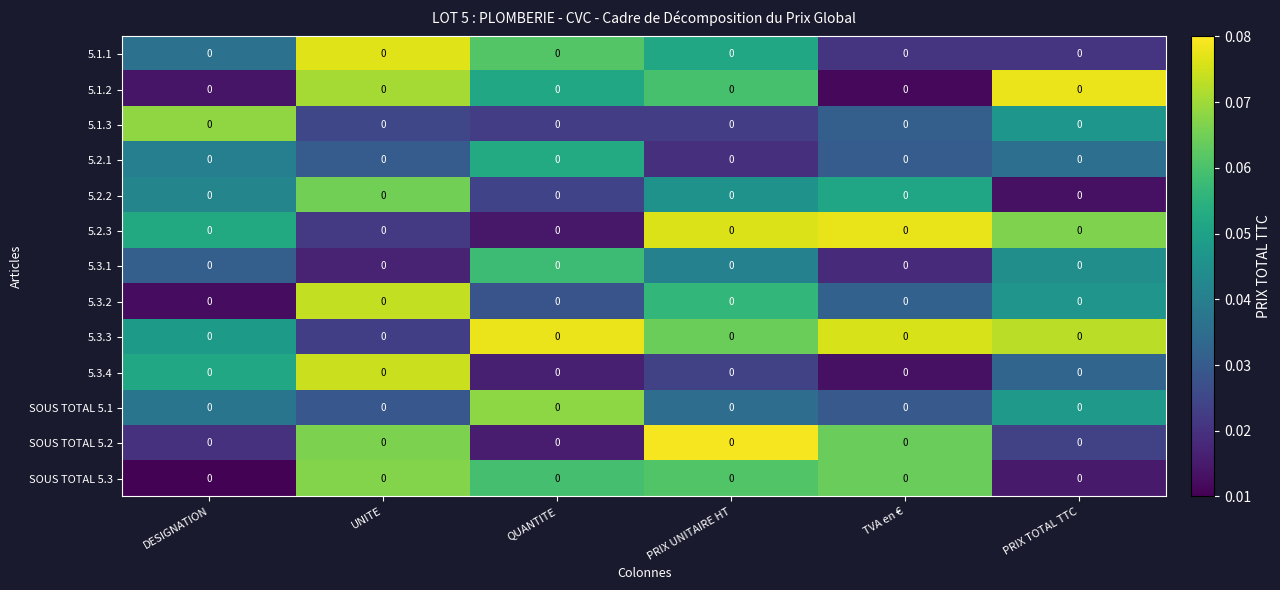

Reading left to right, extract all data points from this chart.

5.1.1: DESIGNATION=0.0	UNITE=0.0	QUANTITE=0.0	PRIX UNITAIRE HT=0.0	TVA en €=0.0	PRIX TOTAL TTC=0.0
5.1.2: DESIGNATION=0.0	UNITE=0.0	QUANTITE=0.0	PRIX UNITAIRE HT=0.0	TVA en €=0.0	PRIX TOTAL TTC=0.0
5.1.3: DESIGNATION=0.0	UNITE=0.0	QUANTITE=0.0	PRIX UNITAIRE HT=0.0	TVA en €=0.0	PRIX TOTAL TTC=0.0
5.2.1: DESIGNATION=0.0	UNITE=0.0	QUANTITE=0.0	PRIX UNITAIRE HT=0.0	TVA en €=0.0	PRIX TOTAL TTC=0.0
5.2.2: DESIGNATION=0.0	UNITE=0.0	QUANTITE=0.0	PRIX UNITAIRE HT=0.0	TVA en €=0.0	PRIX TOTAL TTC=0.0
5.2.3: DESIGNATION=0.0	UNITE=0.0	QUANTITE=0.0	PRIX UNITAIRE HT=0.0	TVA en €=0.0	PRIX TOTAL TTC=0.0
5.3.1: DESIGNATION=0.0	UNITE=0.0	QUANTITE=0.0	PRIX UNITAIRE HT=0.0	TVA en €=0.0	PRIX TOTAL TTC=0.0
5.3.2: DESIGNATION=0.0	UNITE=0.0	QUANTITE=0.0	PRIX UNITAIRE HT=0.0	TVA en €=0.0	PRIX TOTAL TTC=0.0
5.3.3: DESIGNATION=0.0	UNITE=0.0	QUANTITE=0.0	PRIX UNITAIRE HT=0.0	TVA en €=0.0	PRIX TOTAL TTC=0.0
5.3.4: DESIGNATION=0.0	UNITE=0.0	QUANTITE=0.0	PRIX UNITAIRE HT=0.0	TVA en €=0.0	PRIX TOTAL TTC=0.0
SOUS TOTAL 5.1: DESIGNATION=0.0	UNITE=0.0	QUANTITE=0.0	PRIX UNITAIRE HT=0.0	TVA en €=0.0	PRIX TOTAL TTC=0.0
SOUS TOTAL 5.2: DESIGNATION=0.0	UNITE=0.0	QUANTITE=0.0	PRIX UNITAIRE HT=0.0	TVA en €=0.0	PRIX TOTAL TTC=0.0
SOUS TOTAL 5.3: DESIGNATION=0.0	UNITE=0.0	QUANTITE=0.0	PRIX UNITAIRE HT=0.0	TVA en €=0.0	PRIX TOTAL TTC=0.0